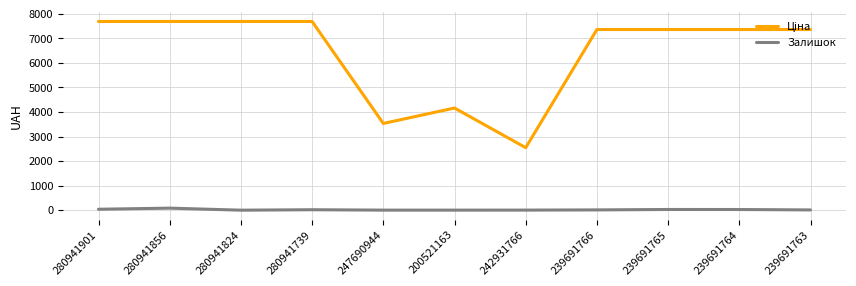

What is the maximum value shown in the chart?

7688.0